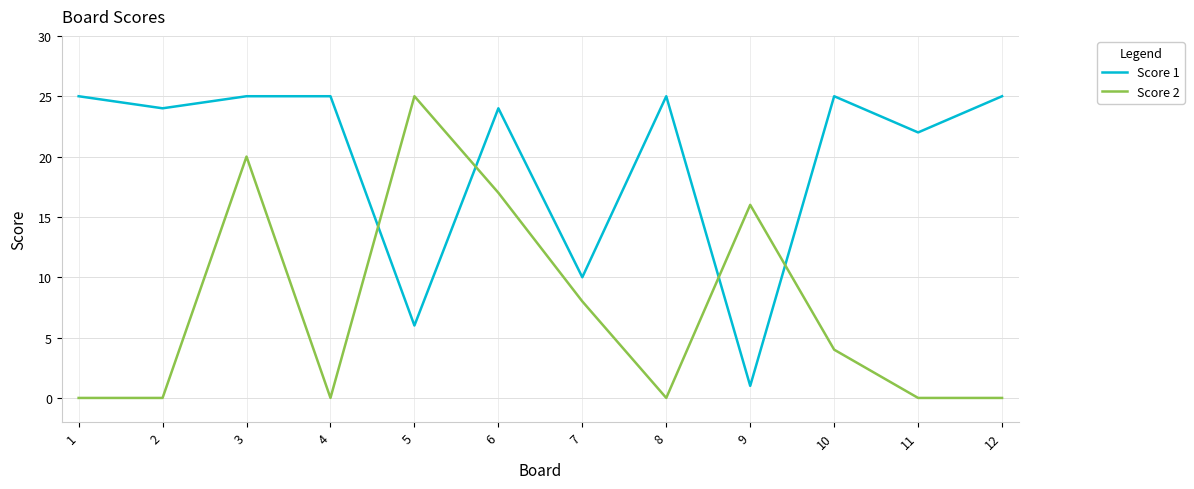

Which series ends up on top after the final intersection of Score 2 and Score 1?

Score 1